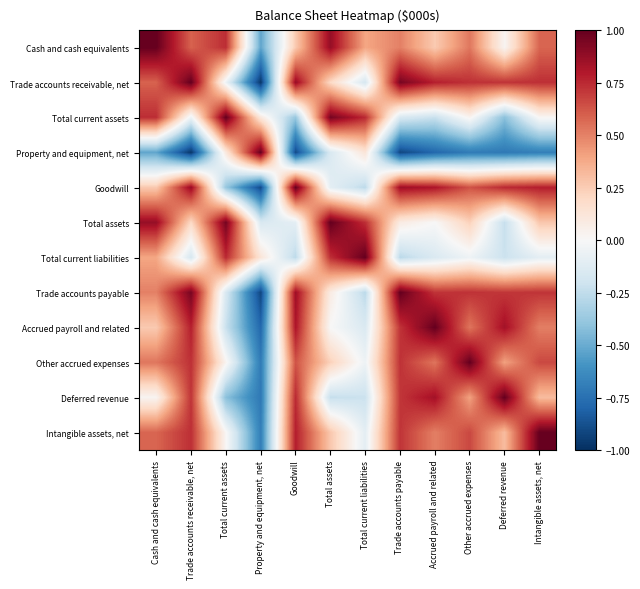

What is the maximum value shown in the chart?

1.0